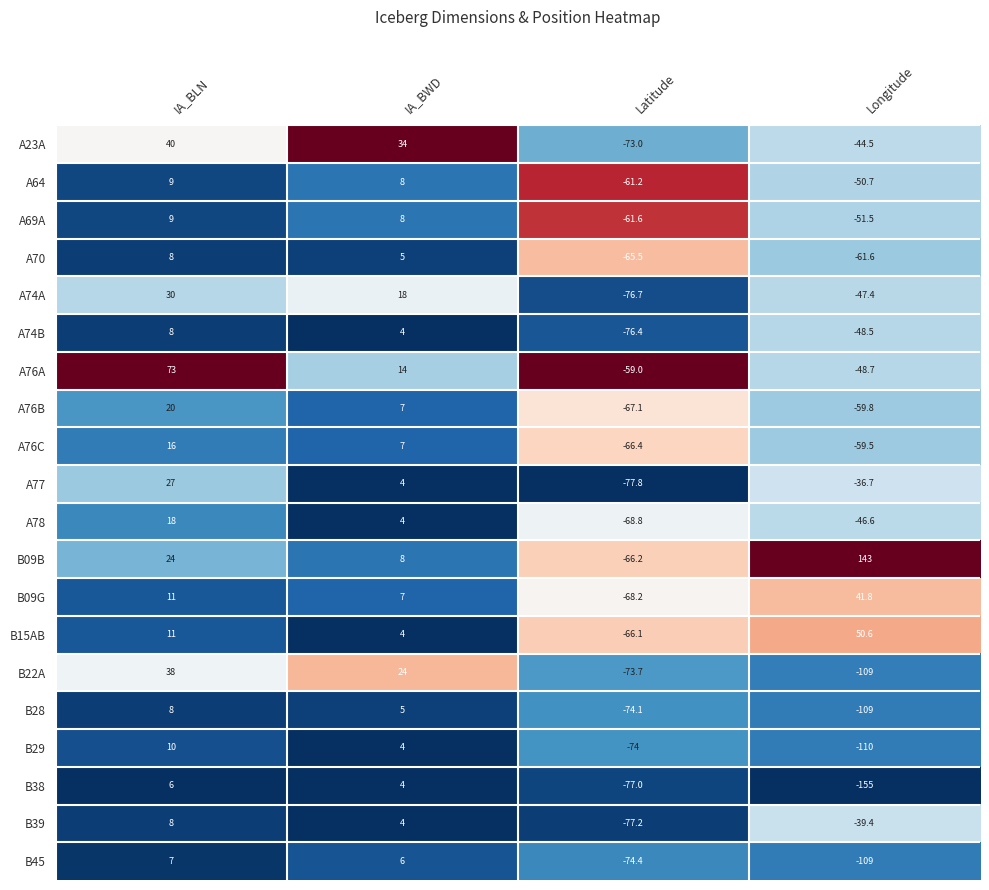

At which category is the sum across all series the highest?

IA_BLN